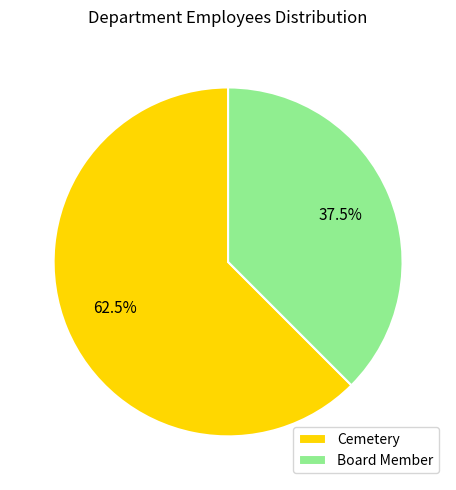

Rank the categories by value from highest to lowest.

Cemetery, Board Member